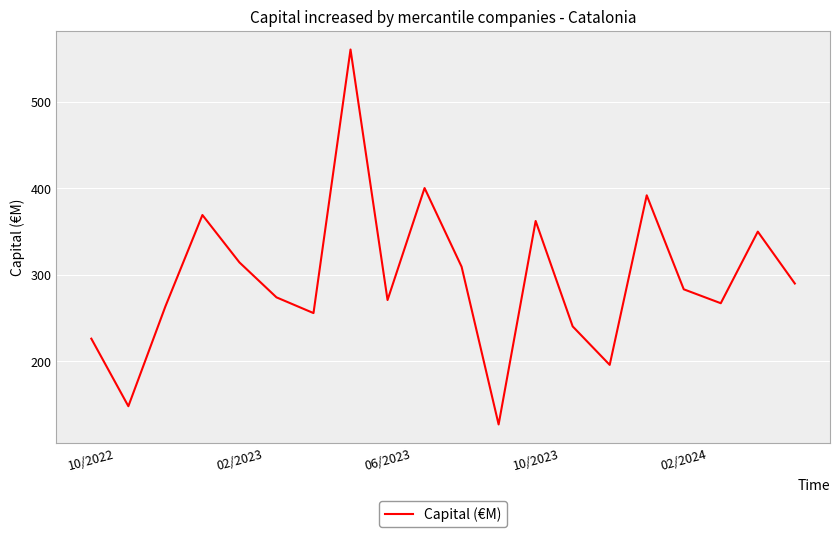

What is the difference between the maximum and second lowest values?

412.5